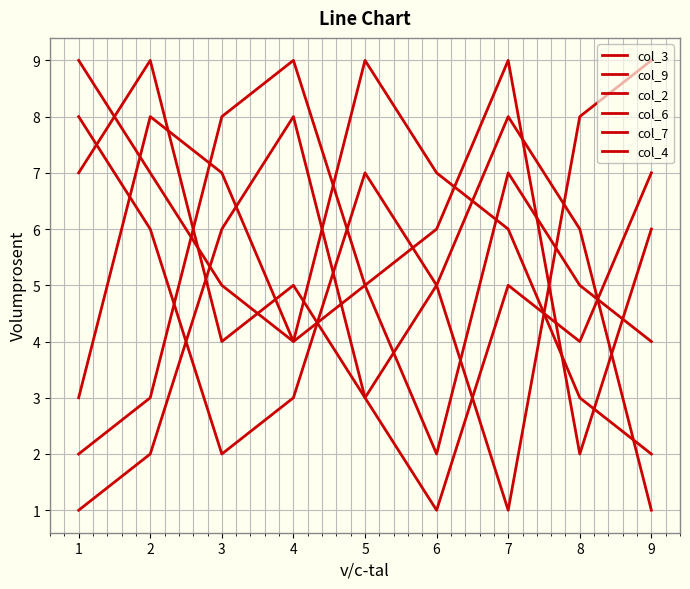

What is the value of the col_2 point at the 6th from the left?

5